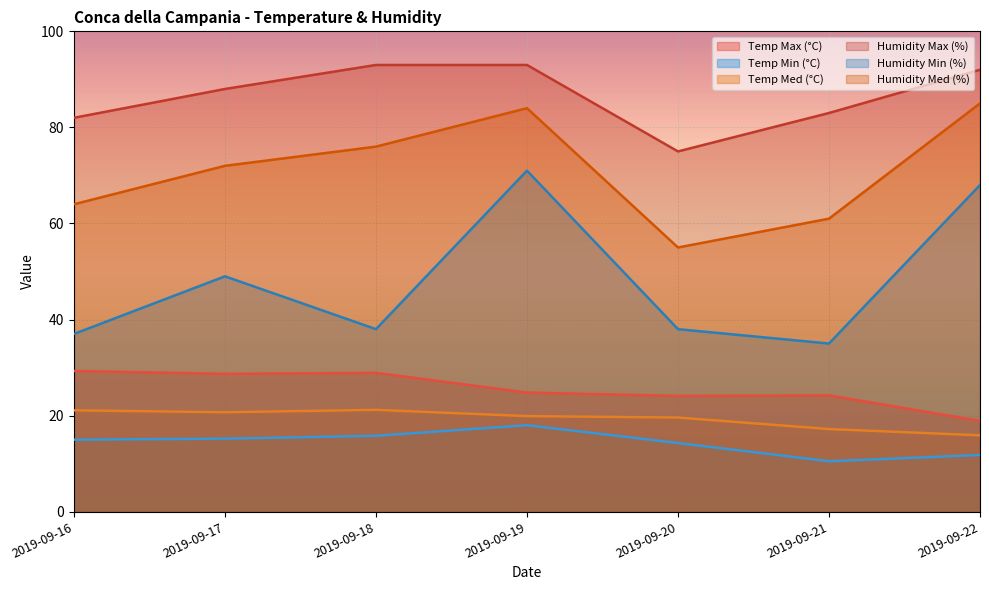

Reading left to right, list all the values displayed in this chart.

Temp Max (°C): 29.3	28.7	28.9	24.8	24.1	24.2	18.9
Temp Min (°C): 15.0	15.2	15.8	18.0	14.3	10.5	11.8
Temp Med (°C): 21.1	20.7	21.2	19.9	19.6	17.2	15.9
Humidity Max (%): 82.0	88.0	93.0	93.0	75.0	83.0	92.0
Humidity Min (%): 37.0	49.0	38.0	71.0	38.0	35.0	68.0
Humidity Med (%): 64.0	72.0	76.0	84.0	55.0	61.0	85.0